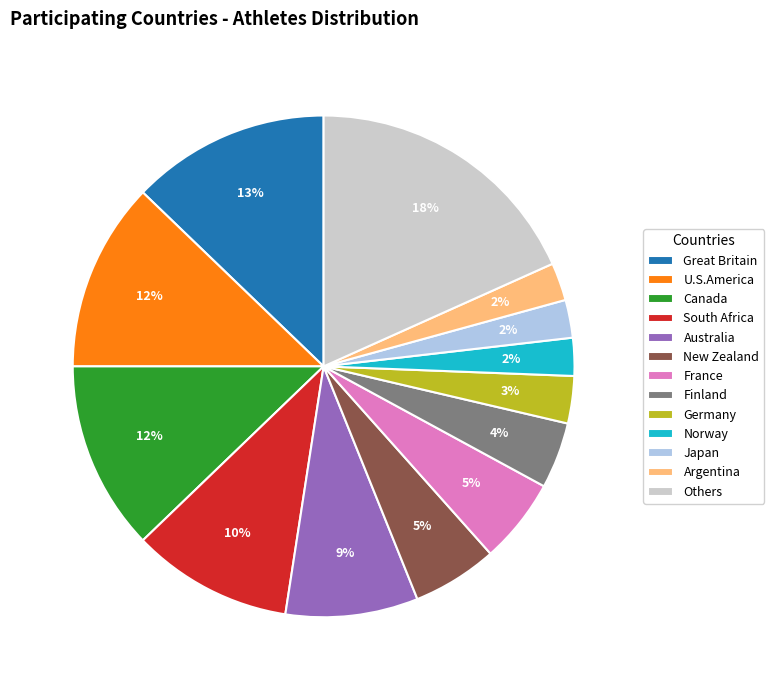

Is it true that New Zealand is 20% of the pie?

False